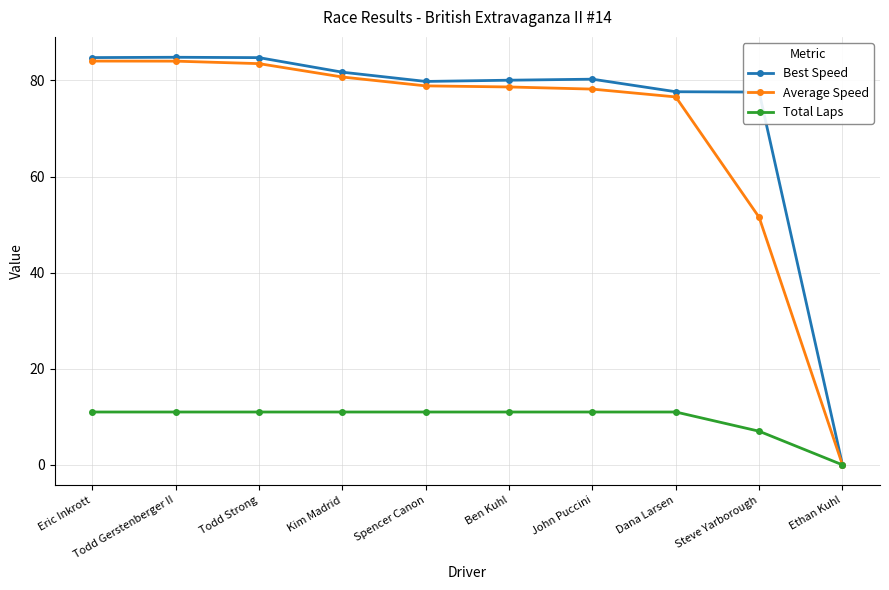

At how many categories does at least one series exceed 9?

9